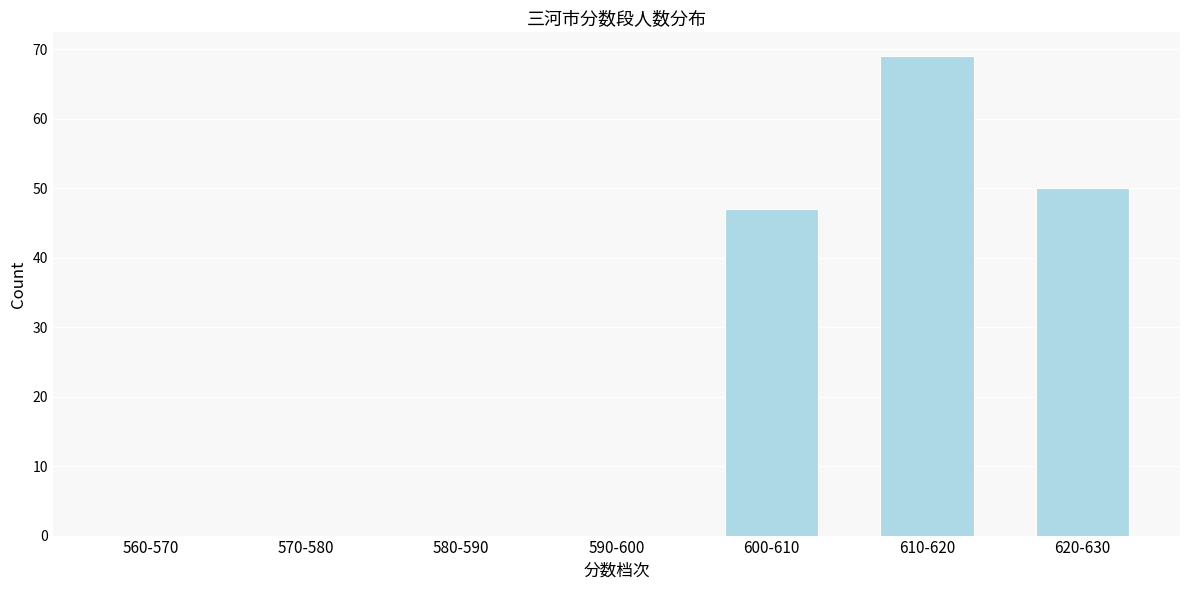

Reading left to right, transcribe all the data shown in this chart.

560-570=0	570-580=0	580-590=0	590-600=0	600-610=47	610-620=69	620-630=50